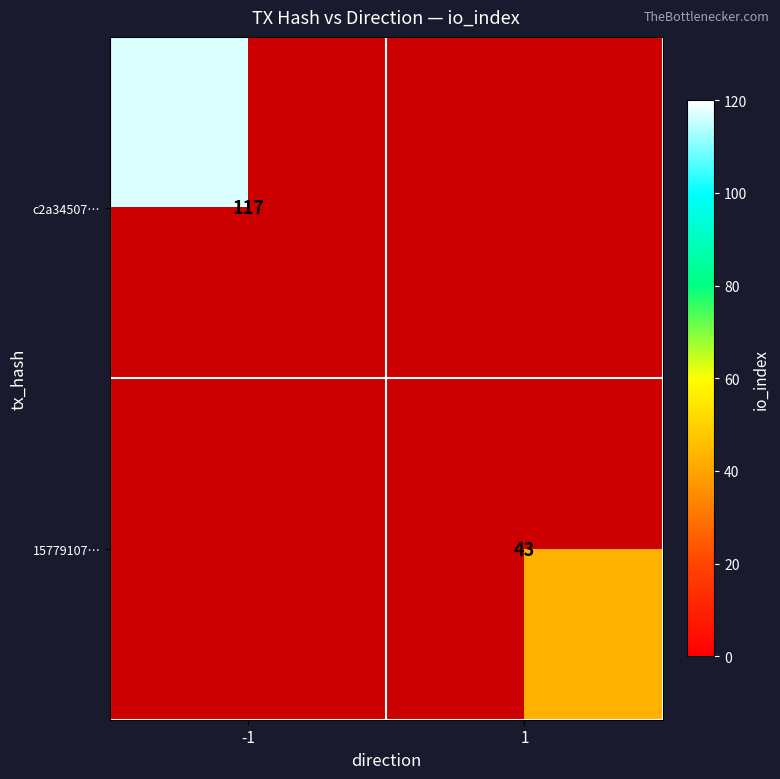

Is the value of 15779107… at 1 greater than the value of c2a34507… at -1?

No